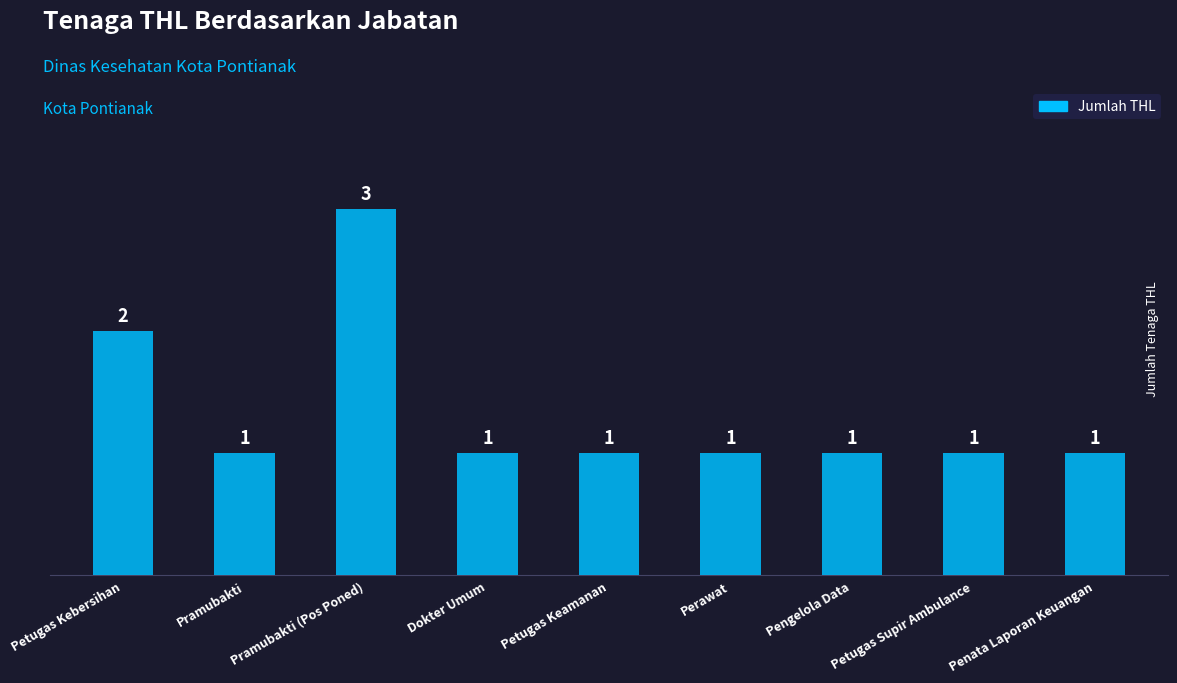

Count the values in the range 1 to 2.

8